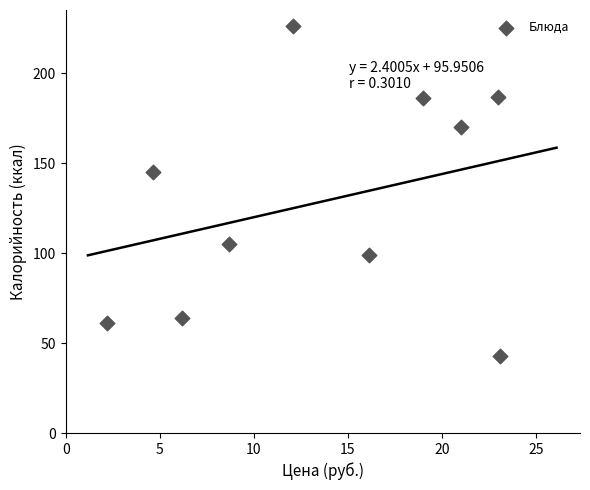

What Y value in the scatter plot is closest to 134?

145